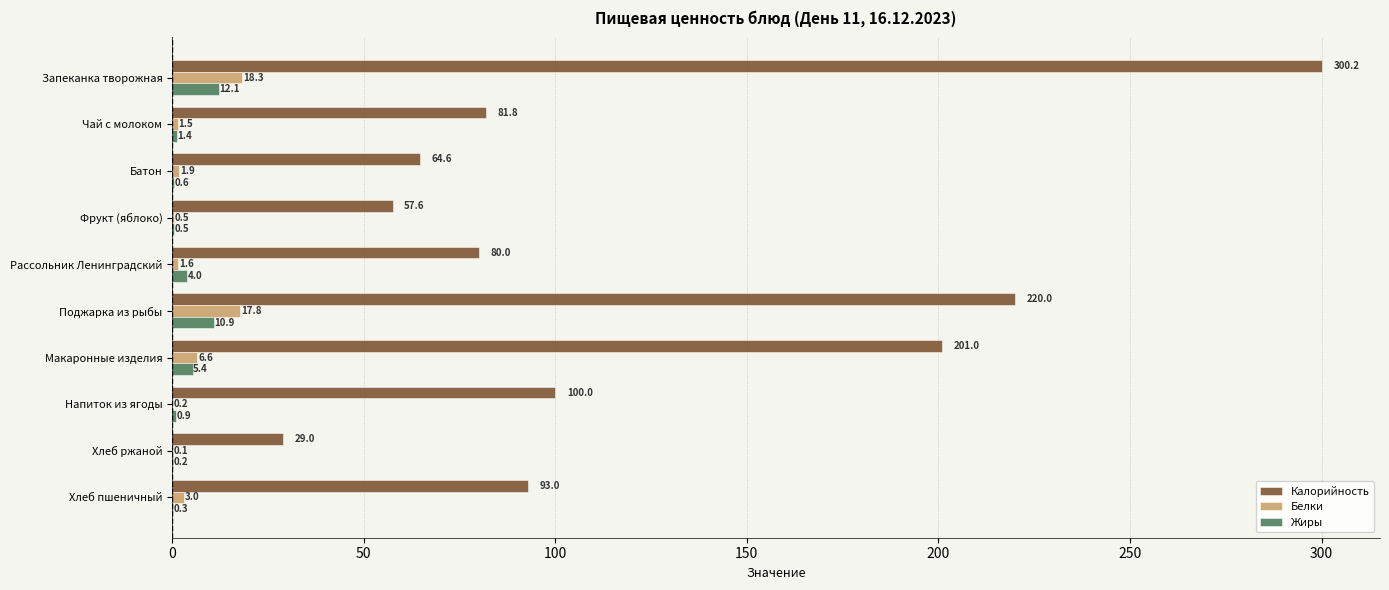

Which label corresponds to the largest value in the chart?

Запеканка творожная